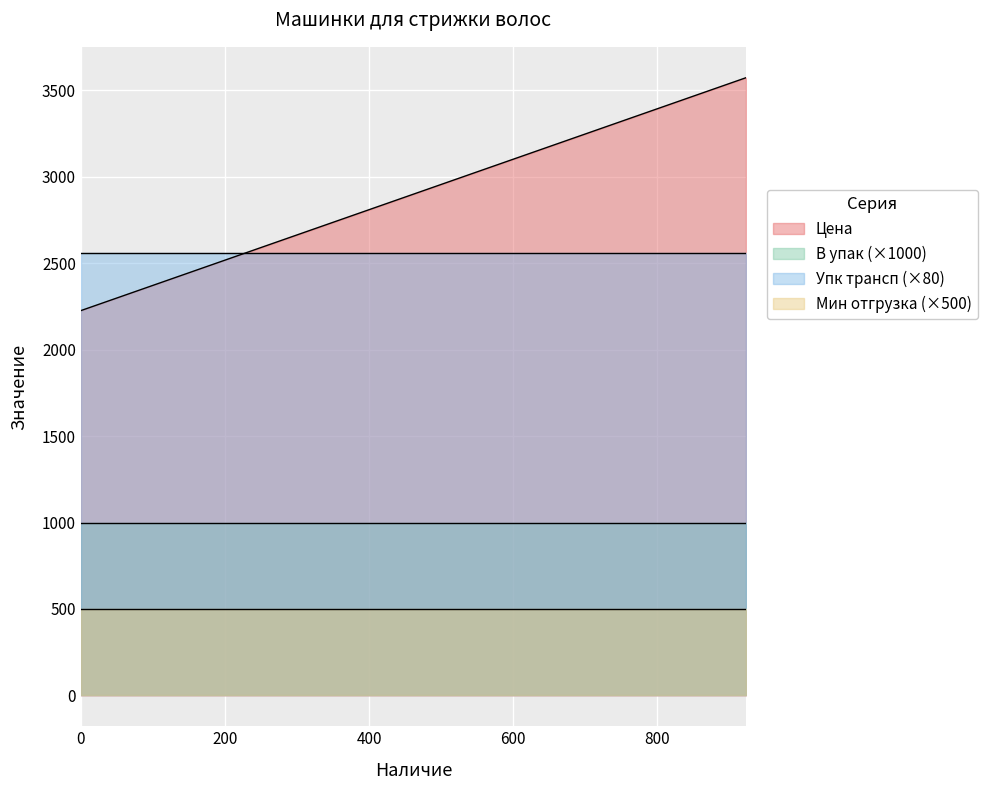

Which category has the lowest value in the В упак series?

60-0617